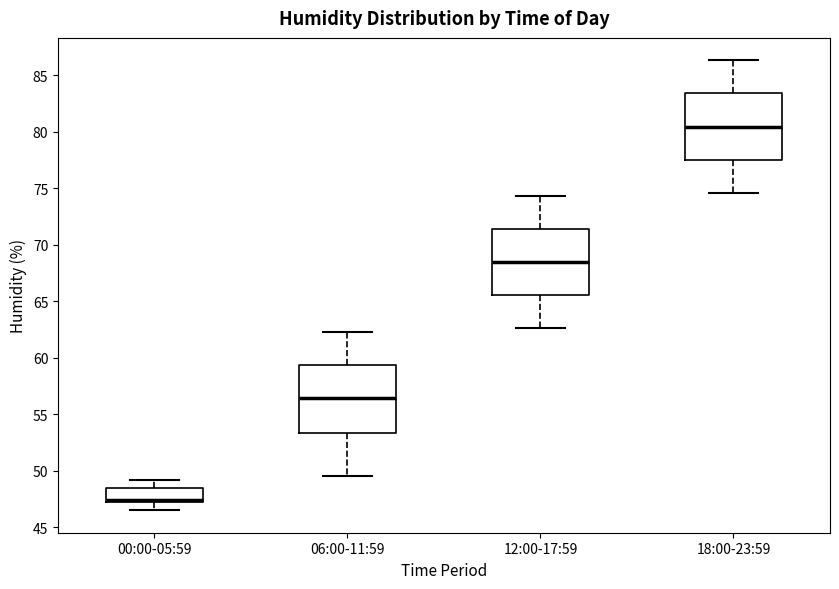

Reading left to right, transcribe this box plot: for each box, give where its median line is, the range the box spans, and where its two whiskers end, as read against the y-axis. The values are not printed on the chart, so give them approximately, as read against the axis.

00:00-05:59: median 47.5, box 47.0 to 48.5, whiskers 46.5 to 49.0
06:00-11:59: median 56.5, box 53.5 to 59.5, whiskers 49.5 to 62.5
12:00-17:59: median 68.5, box 65.5 to 71.5, whiskers 62.5 to 74.5
18:00-23:59: median 80.5, box 77.5 to 83.5, whiskers 74.5 to 86.5